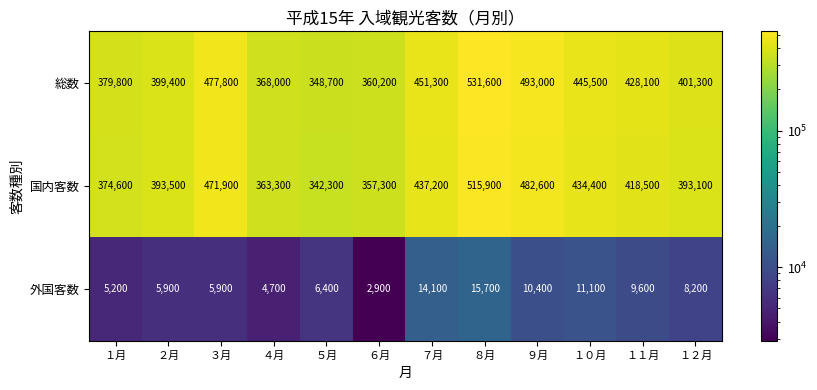

Is the value of 総数 at ８月 greater than the value of 国内客数 at ７月?

Yes